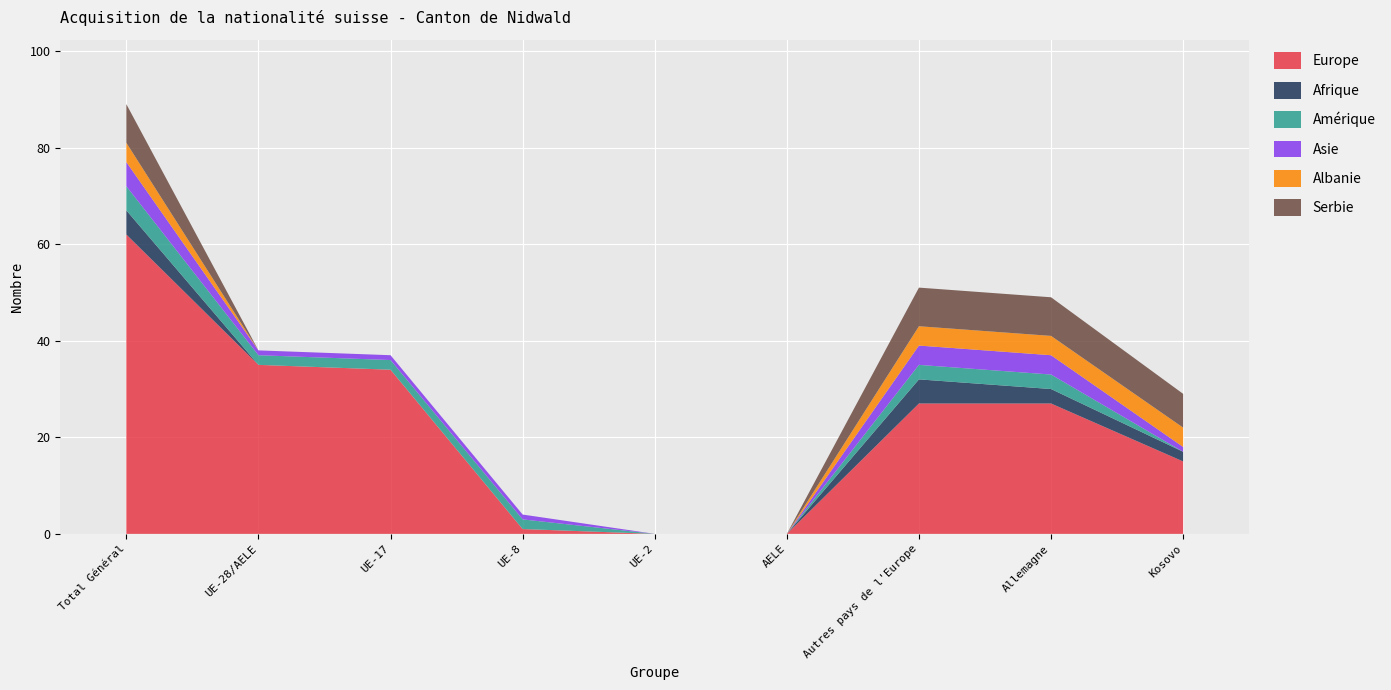

Reading right to left, list all the values displayed in this chart.

Europe: Kosovo=15	Allemagne=27	Autres pays de l'Europe=27	AELE=0	UE-2=0	UE-8=1	UE-17=34	UE-28/AELE=35	Total Général=62
Afrique: Kosovo=2	Allemagne=3	Autres pays de l'Europe=5	AELE=0	UE-2=0	UE-8=0	UE-17=0	UE-28/AELE=0	Total Général=5
Amérique: Kosovo=0	Allemagne=3	Autres pays de l'Europe=3	AELE=0	UE-2=0	UE-8=2	UE-17=2	UE-28/AELE=2	Total Général=5
Asie: Kosovo=1	Allemagne=4	Autres pays de l'Europe=4	AELE=0	UE-2=0	UE-8=1	UE-17=1	UE-28/AELE=1	Total Général=5
Albanie: Kosovo=4	Allemagne=4	Autres pays de l'Europe=4	AELE=0	UE-2=0	UE-8=0	UE-17=0	UE-28/AELE=0	Total Général=4
Serbie: Kosovo=7	Allemagne=8	Autres pays de l'Europe=8	AELE=0	UE-2=0	UE-8=0	UE-17=0	UE-28/AELE=0	Total Général=8